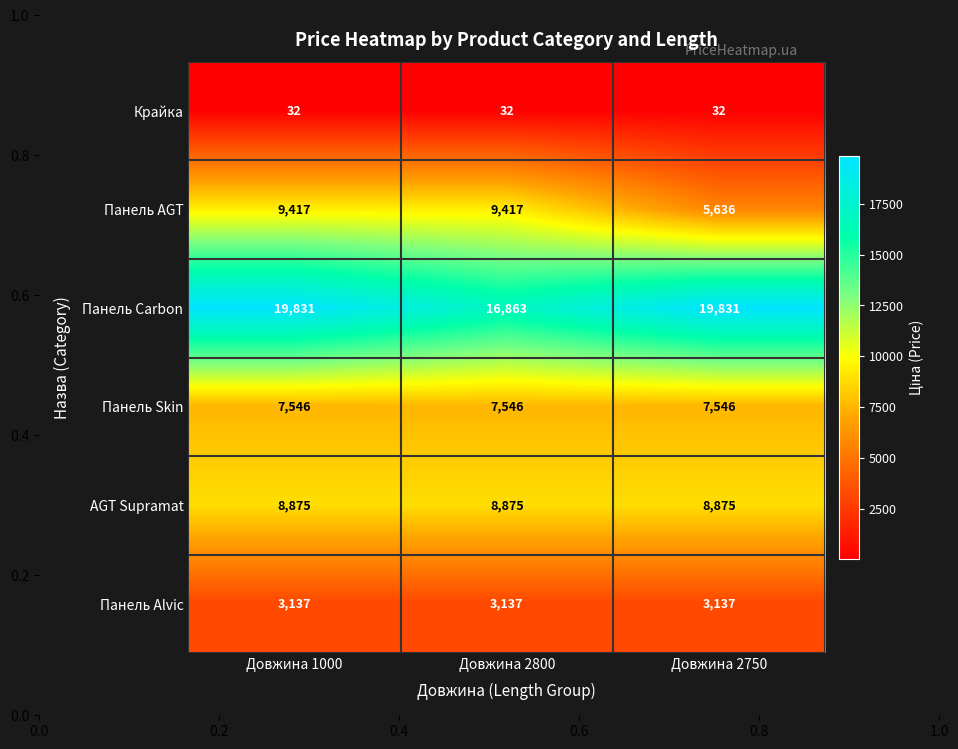

What is the spread (max minus min) of values at Довжина 2750?

19799